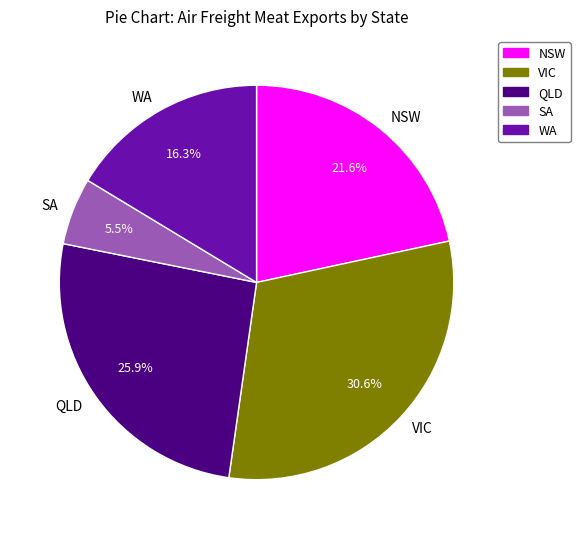

Does WA account for over 50% of the chart?

No